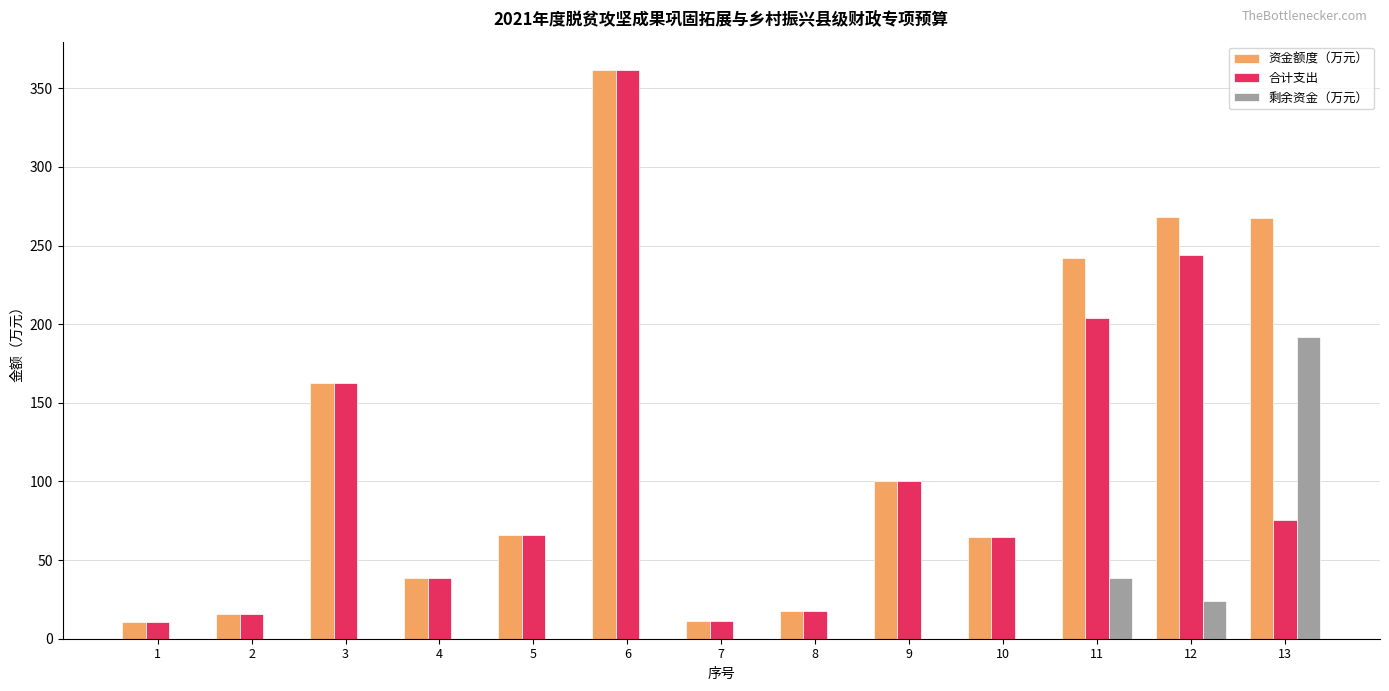

What is the maximum value for 剩余资金（万元）?

191.7